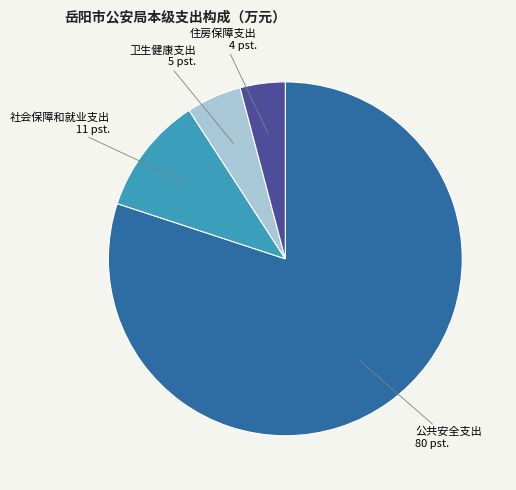

Which category has the smallest portion of the pie?

住房保障支出